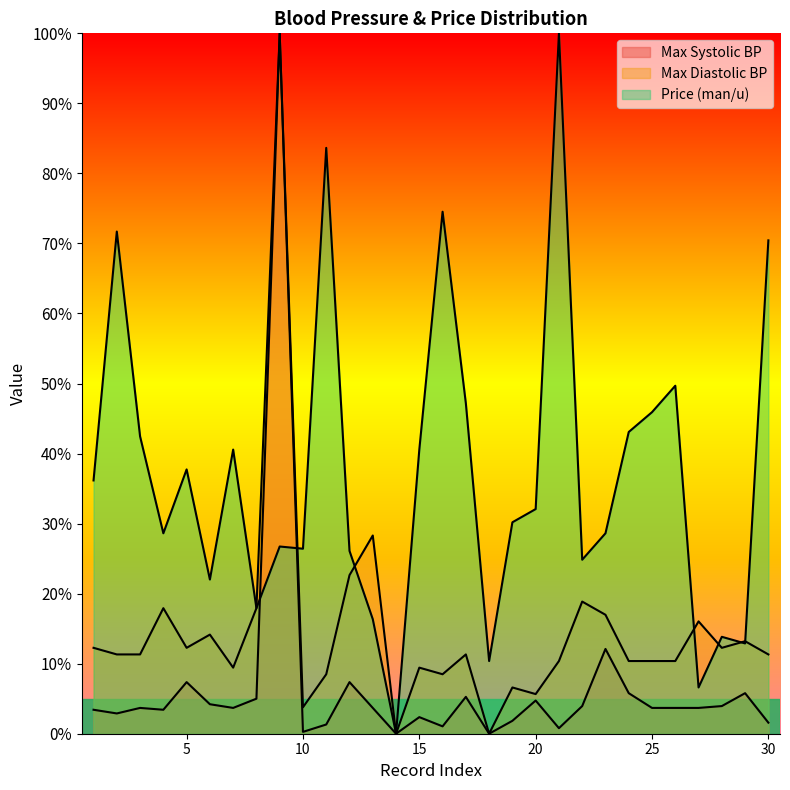

After their last crossing, which series has the higher values: Price (man/u) or Max Diastolic BP?

Price (man/u)